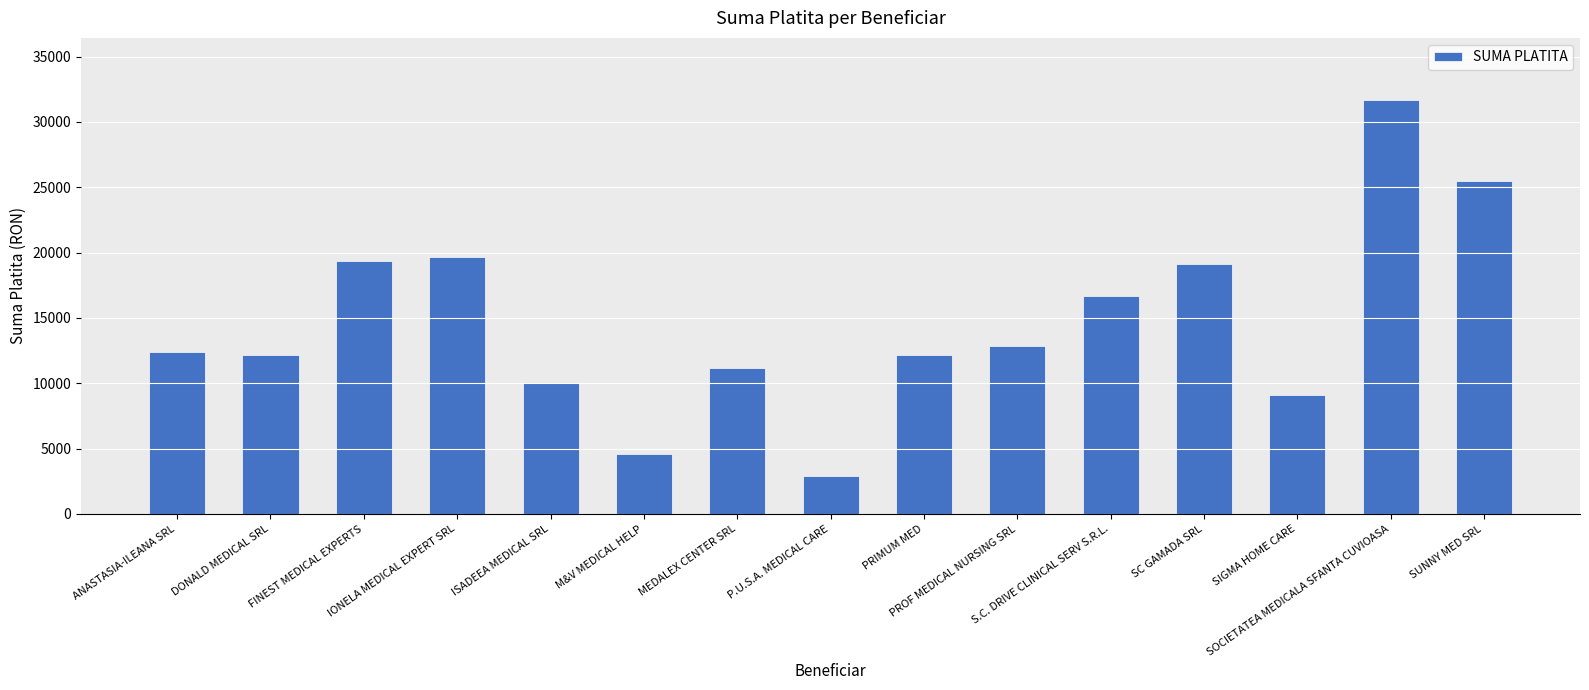

Approximately how many times larger is the value at PROF MEDICAL NURSING SRL compared to PRIMUM MED?

1.1